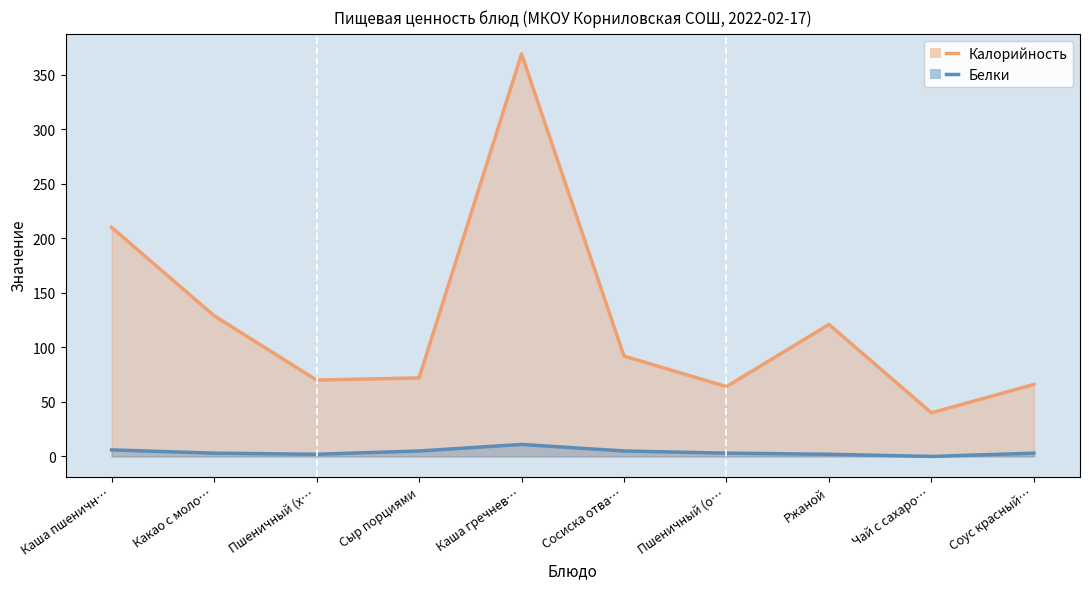

Reading left to right, transcribe all the data shown in this chart.

Калорийность: Каша пшеничн…=210	Какао с моло…=129	Пшеничный (х…=70	Сыр порциями=72	Каша гречнев…=369	Сосиска отва…=92	Пшеничный (о…=64	Ржаной=121	Чай с сахаро…=40	Соус красный…=66
Белки: Каша пшеничн…=6	Какао с моло…=3	Пшеничный (х…=2	Сыр порциями=5	Каша гречнев…=11	Сосиска отва…=5	Пшеничный (о…=3	Ржаной=2	Чай с сахаро…=0	Соус красный…=3